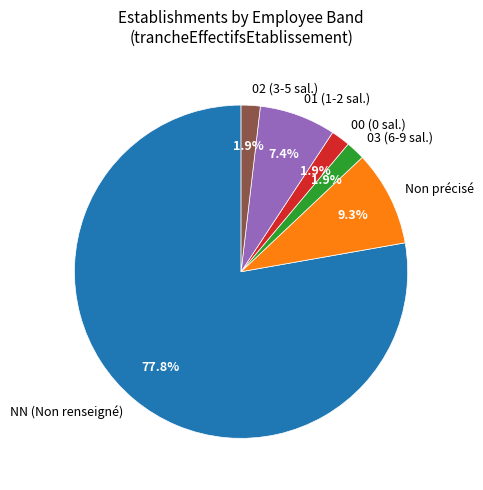

Is there any slice that represents more than half of the pie?

Yes